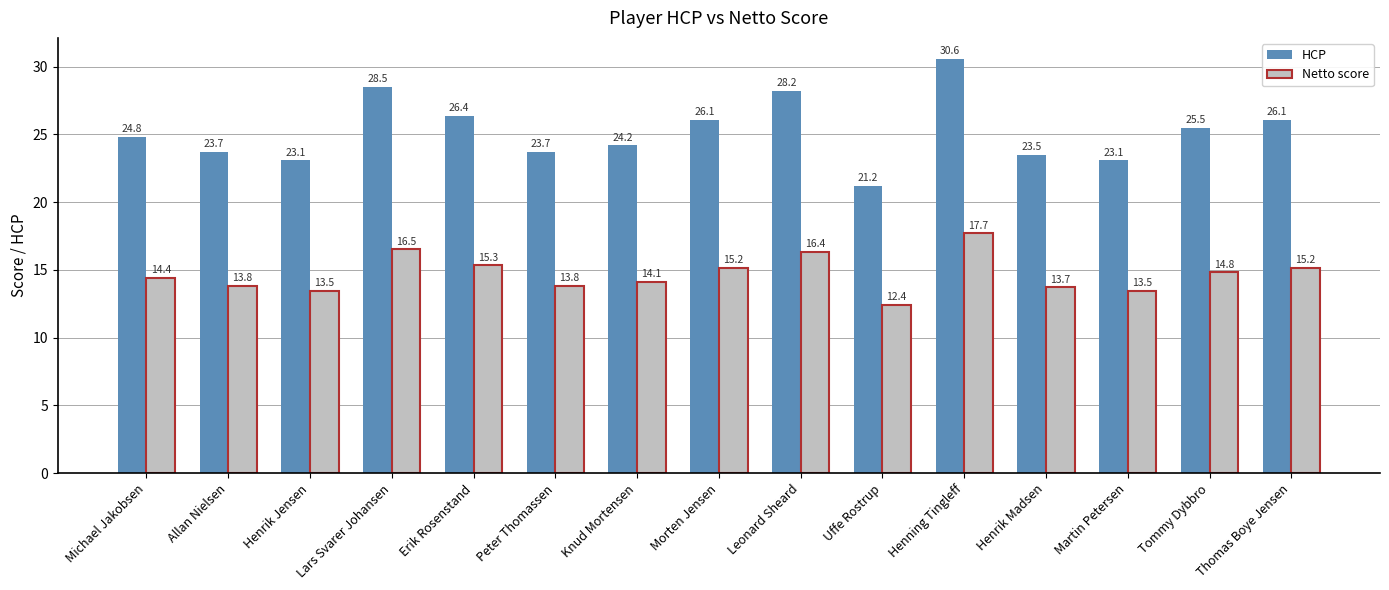

Read the HCP value at Tommy Dybbro.

25.5